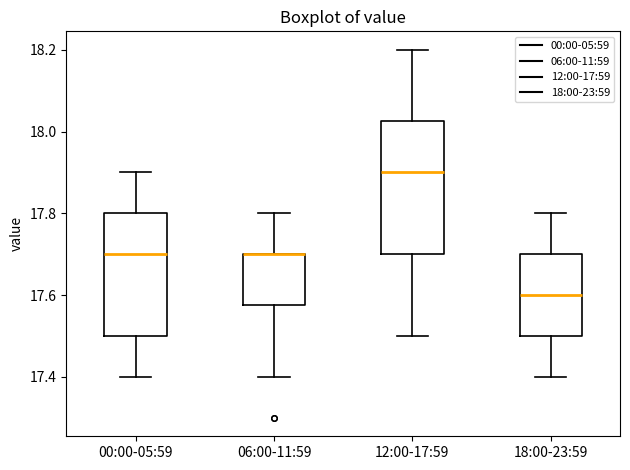

Comparing the boxes themselves (not the whiskers), which one is the tallest?

12:00-17:59